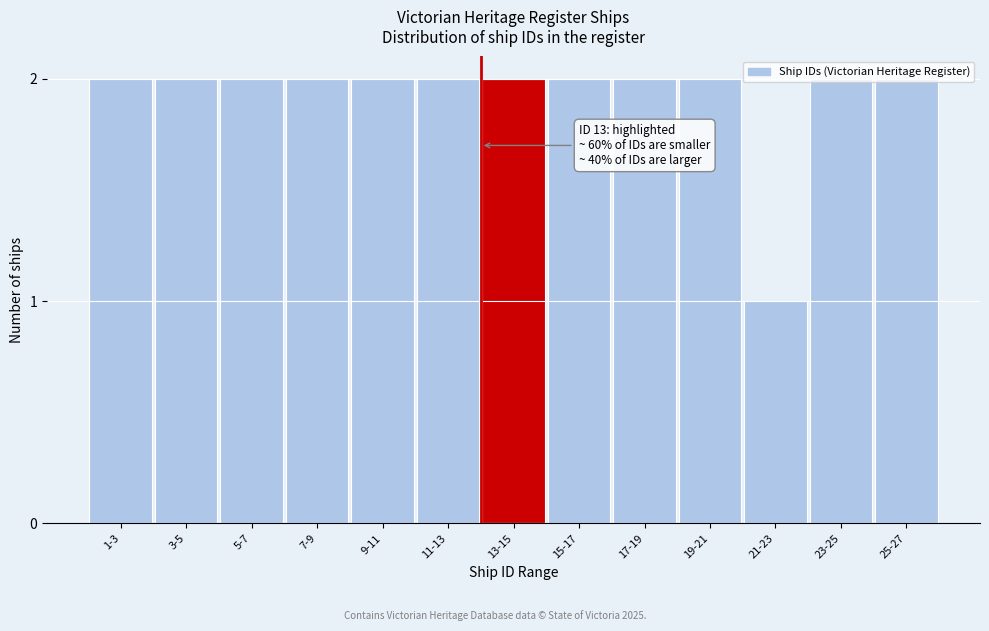

What position from the right is 13-15?

7